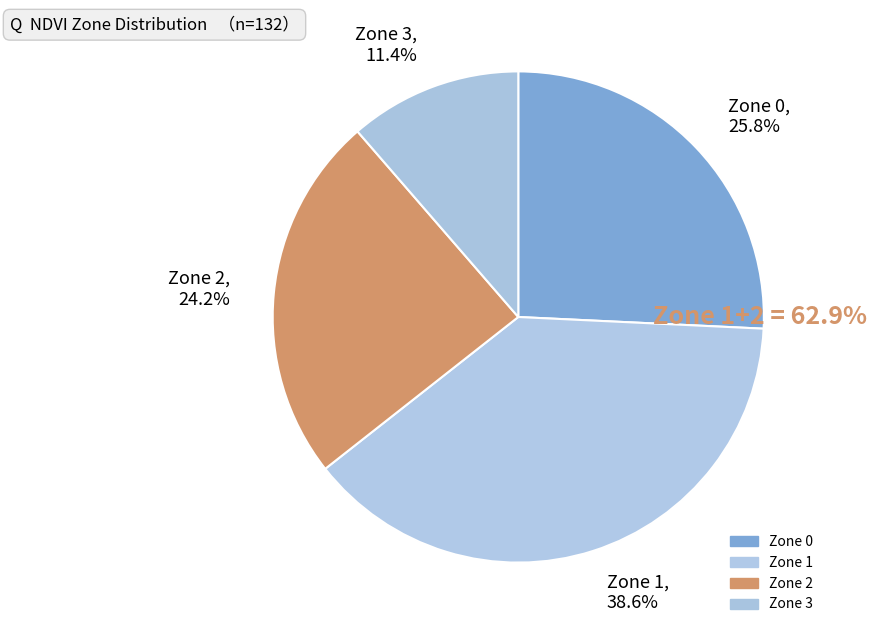

What percentage is the Zone 1 slice, to the nearest percent?

39%